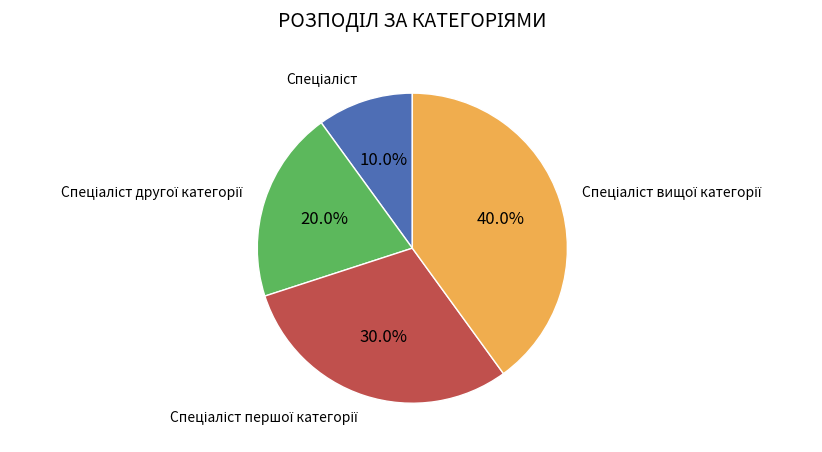

Is there a majority slice in this chart?

No